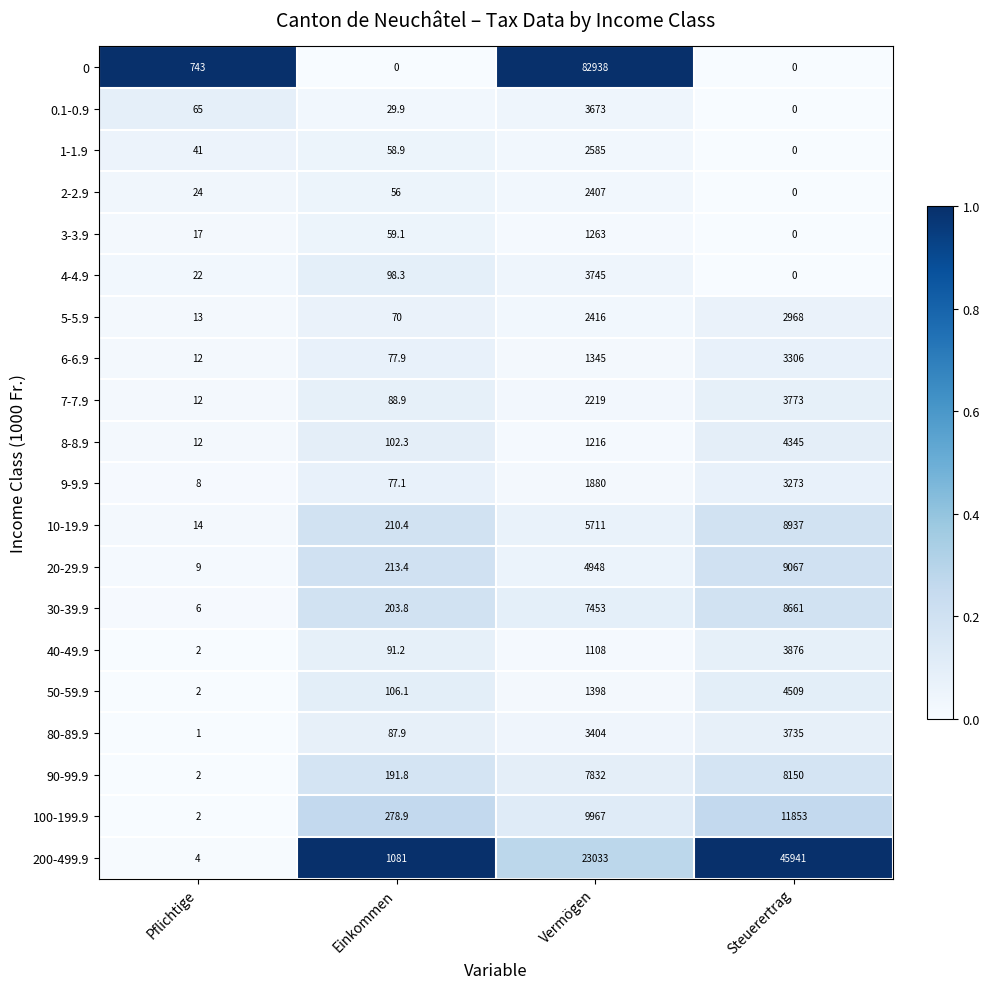

Read the 4-4.9 value at Vermögen.

3745.0